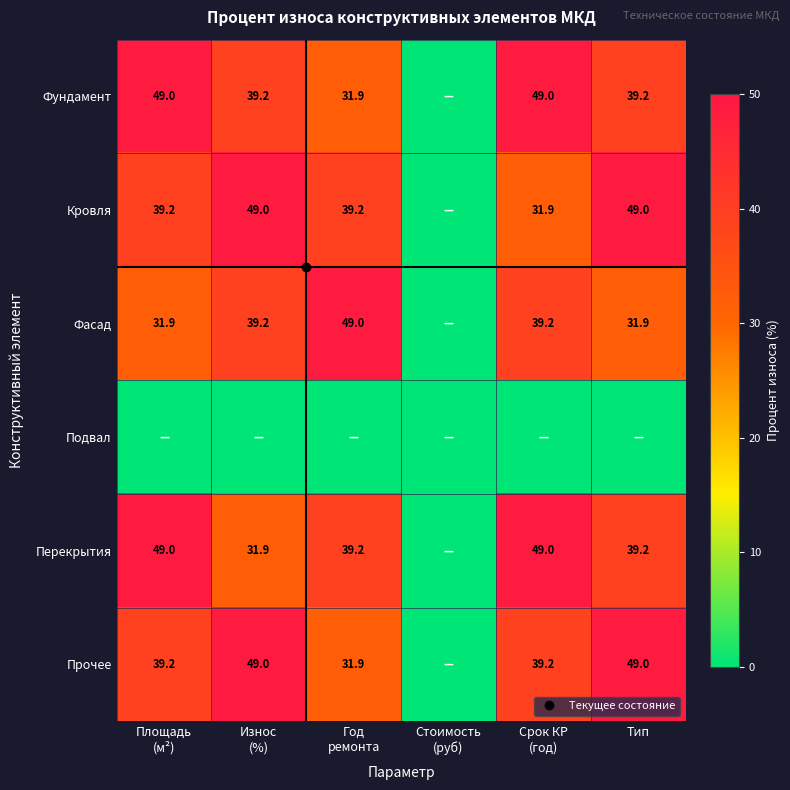

What is the difference between the second highest and minimum values in the Фундамент series?

49.0